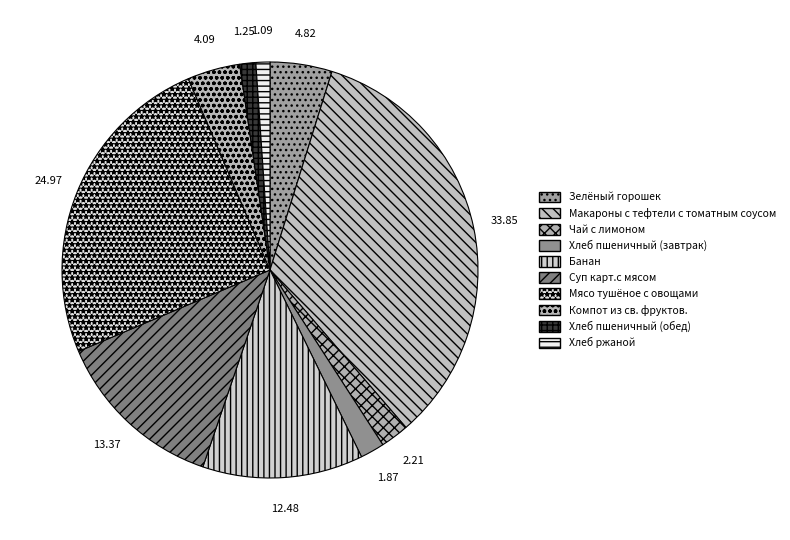

Is there a majority slice in this chart?

No